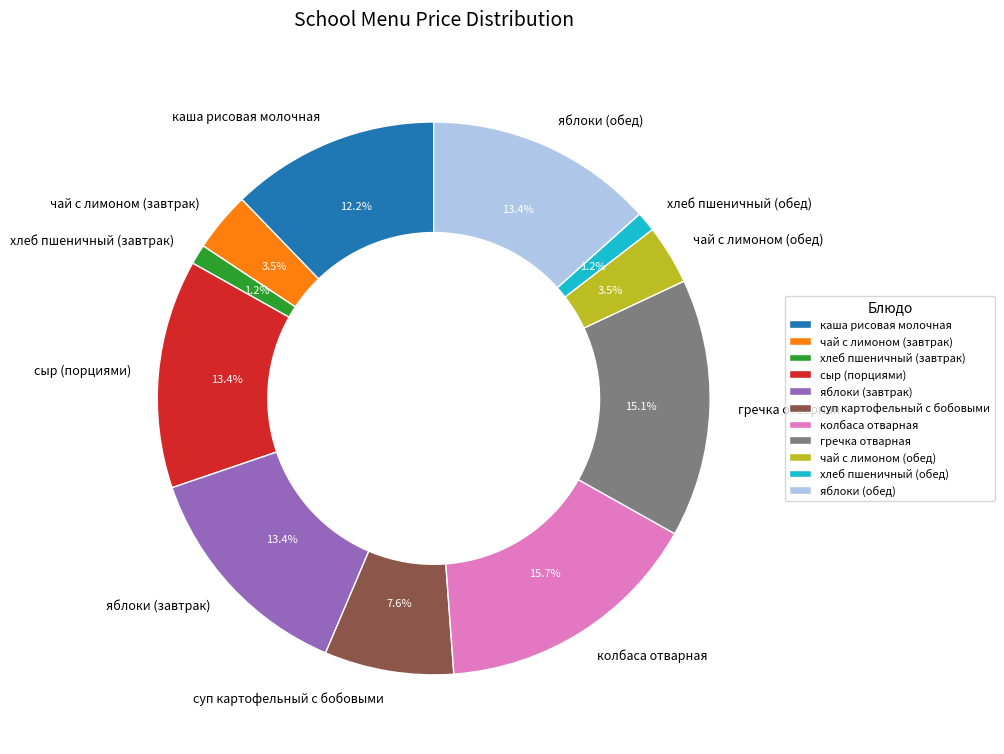

Is чай с лимоном (обед) the majority of the pie?

No